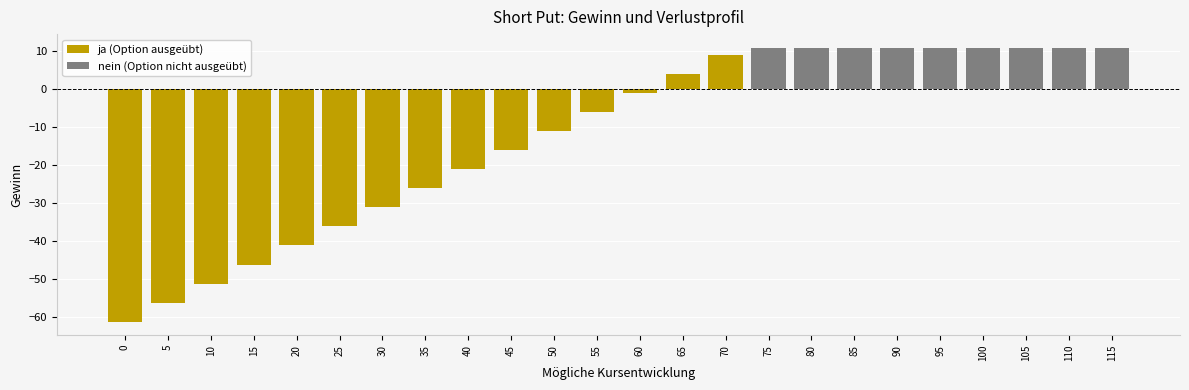

What is the value of the 14th bar from the left?

3.7